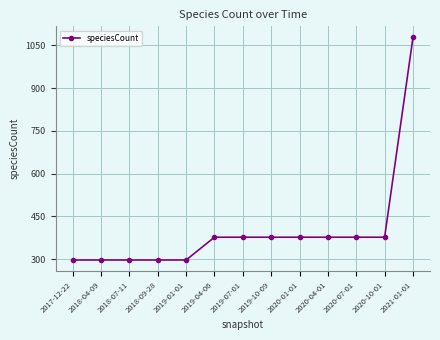

Which category has the highest value across all series?

2021-01-01